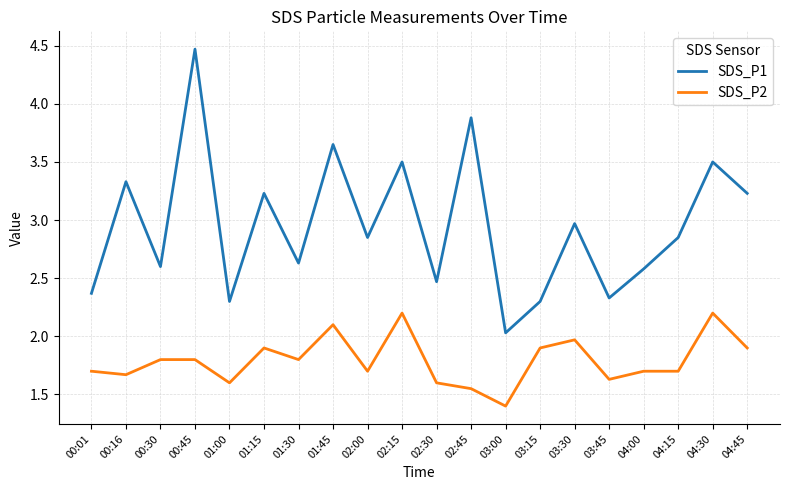

True or false: SDS_P2 and SDS_P1 cross at least once.

False